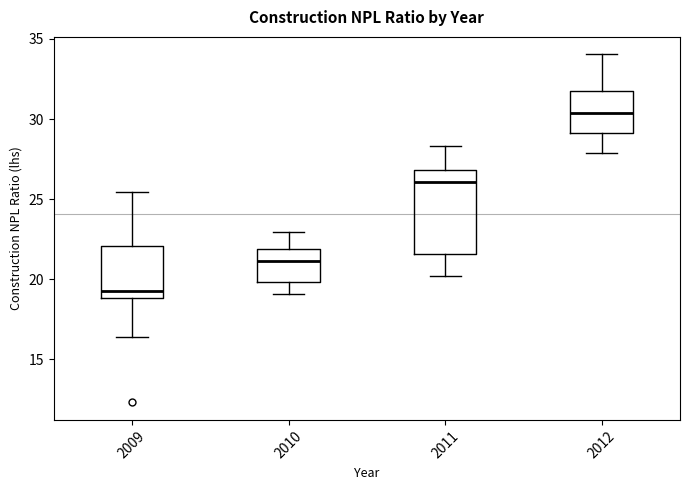

Where does the median line of the box at x = 2011 sit on the y-axis? The values are not printed on the chart, so give them approximately, as read against the axis.

26.0